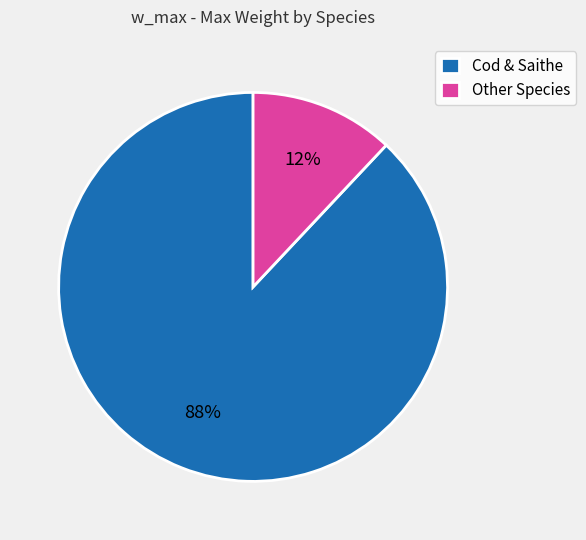

Is it true that Cod & Saithe is 80% of the pie?

False